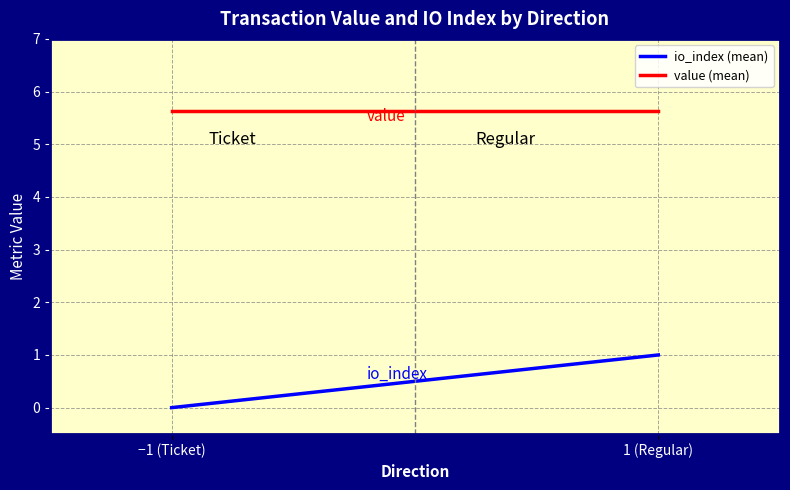

Which label corresponds to the largest value in the chart?

−1 (Ticket)